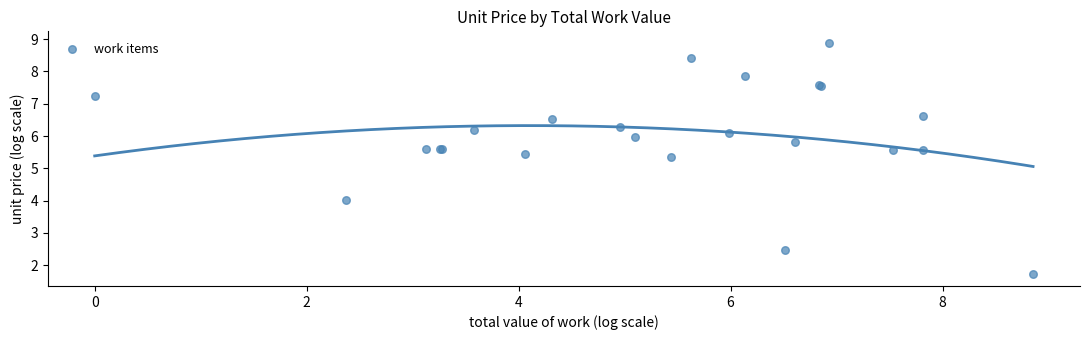

What Y value in the scatter plot is closest to 5?

5.4